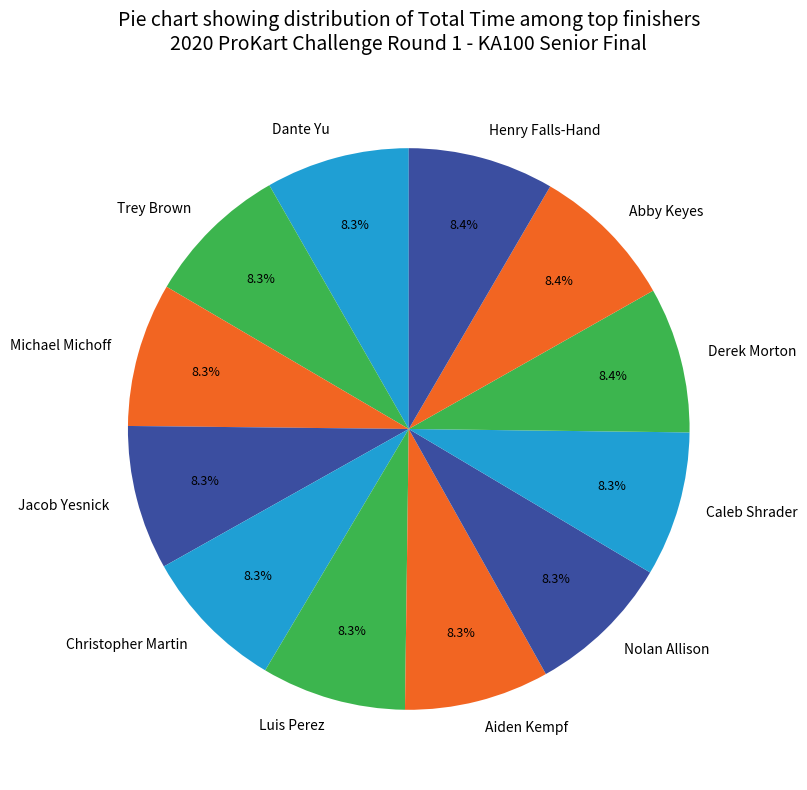

To the nearest percent, what is the average slice percentage?

8%